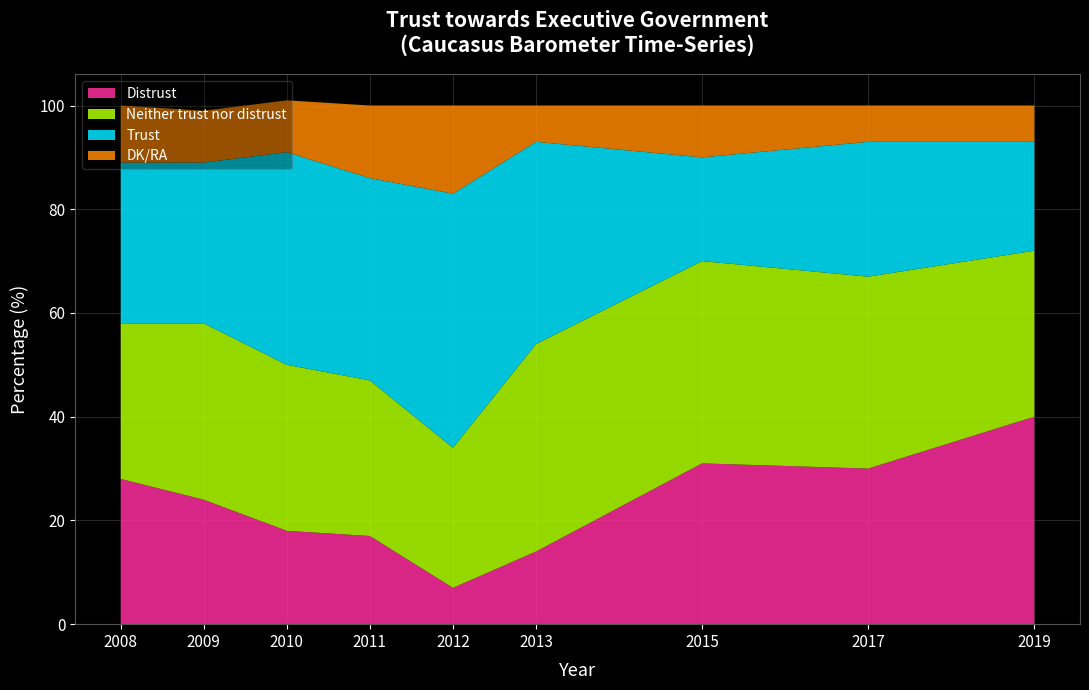

Reading left to right, extract all data points from this chart.

Distrust: 2008=28	2009=24	2010=18	2011=17	2012=7	2013=14	2015=31	2017=30	2019=40
Neither trust nor distrust: 2008=30	2009=34	2010=32	2011=30	2012=27	2013=40	2015=39	2017=37	2019=32
Trust: 2008=31	2009=31	2010=41	2011=39	2012=49	2013=39	2015=20	2017=26	2019=21
DK/RA: 2008=11	2009=10	2010=10	2011=14	2012=17	2013=7	2015=10	2017=7	2019=7